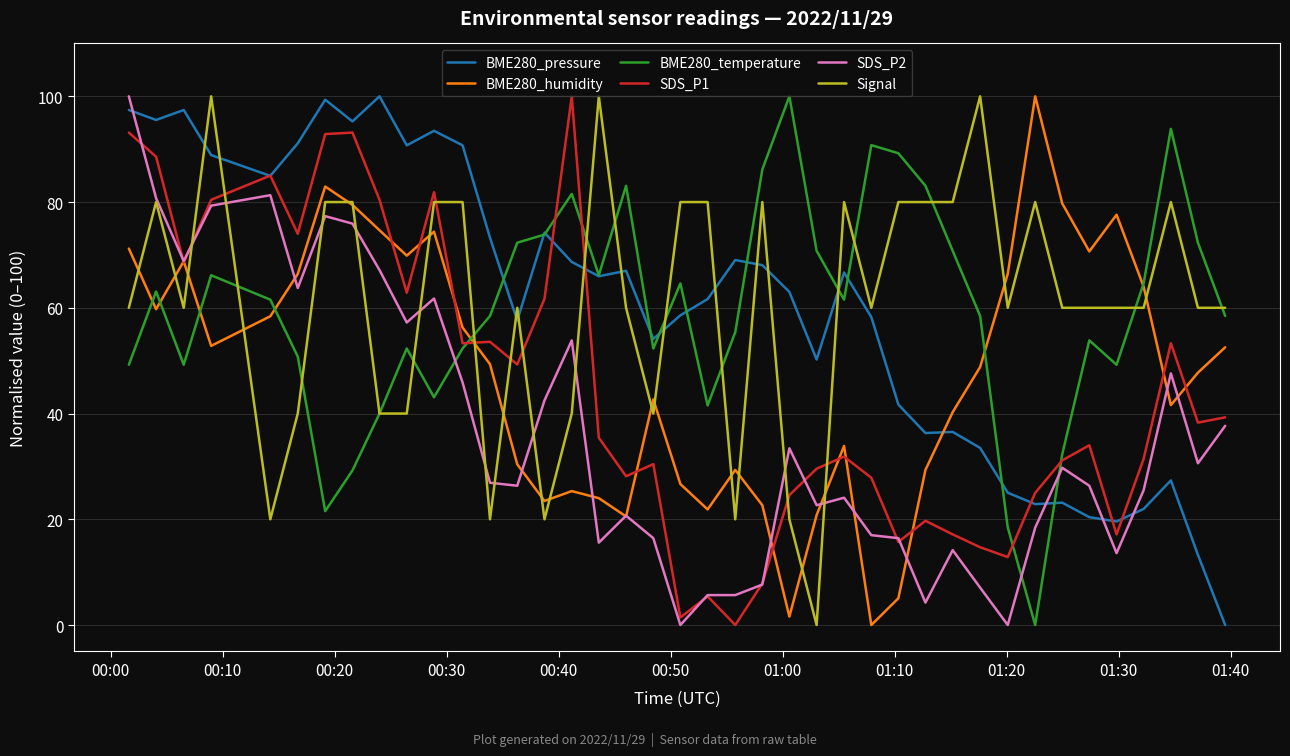

Does the chart display data point markers on the line(s)?

No